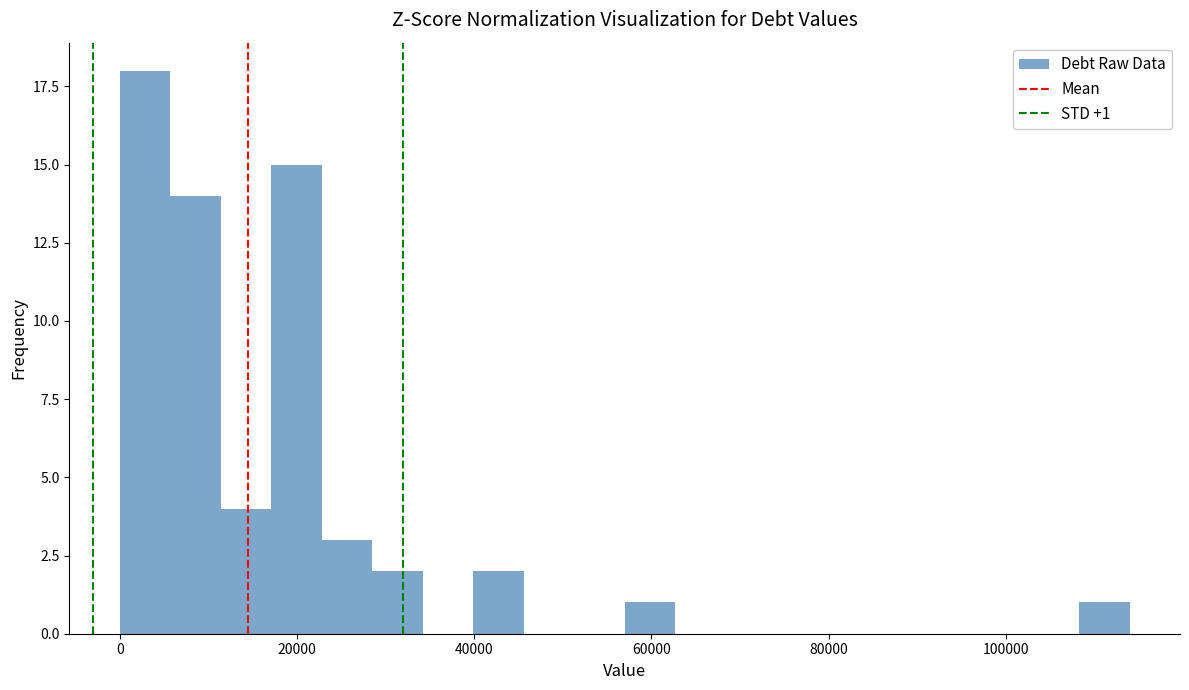

Around what value on the x-axis is the tallest bar? Give the approximate position of its centre, as read against the axis.

2000